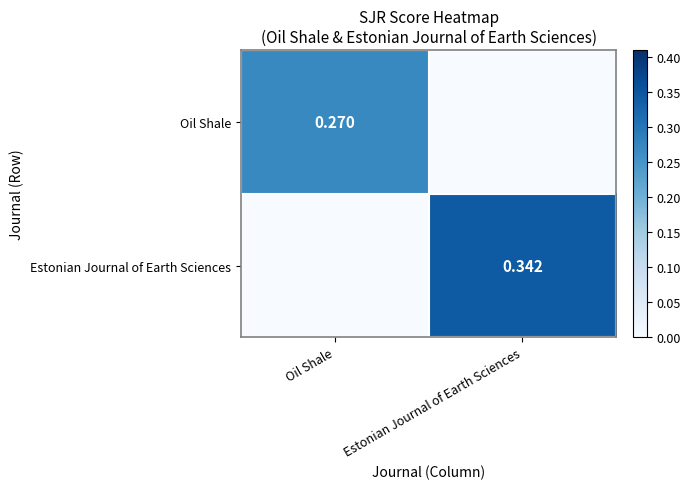

Is the value of Estonian Journal of Earth Sciences at Estonian Journal of Earth Sciences greater than the value of Oil Shale at Oil Shale?

Yes